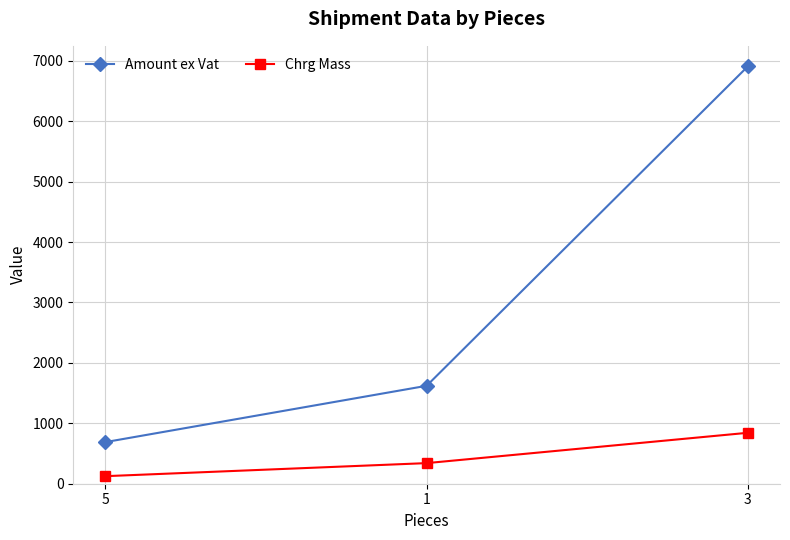

Reading right to left, extract all data points from this chart.

Amount ex Vat: 3=6907.9	1=1620.8	5=688.8
Chrg Mass: 3=843.0	1=341.0	5=125.0